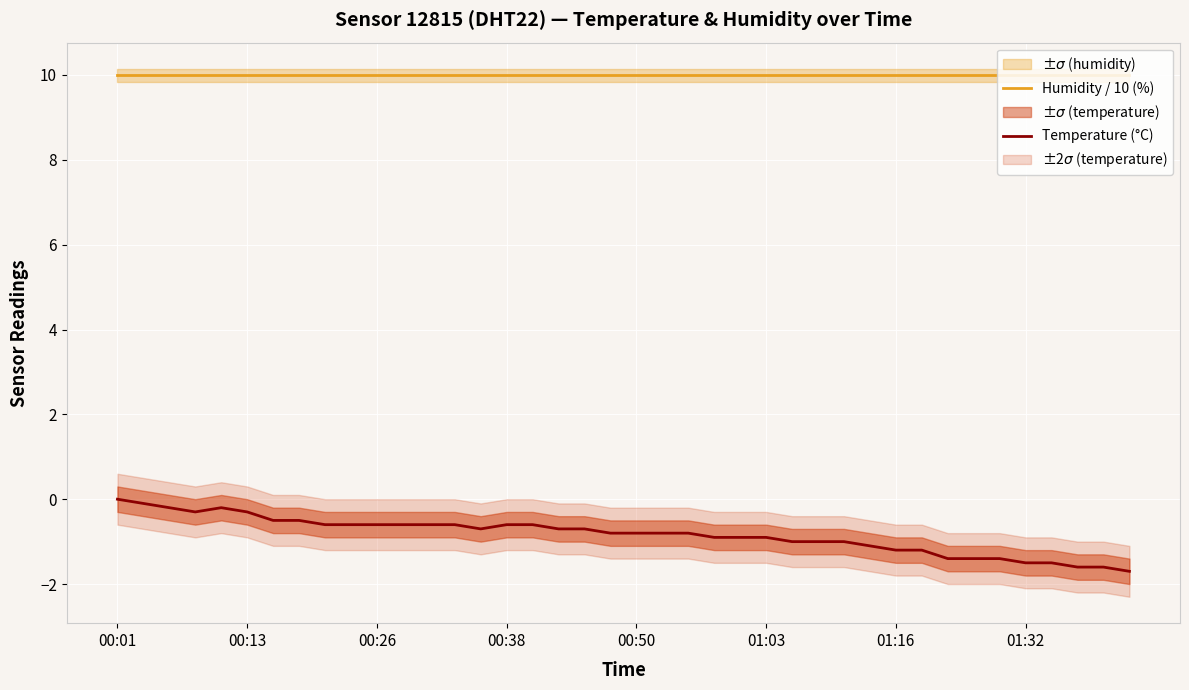

What is the value of the Temperature (°C) point at the 27th from the left?

-1.0